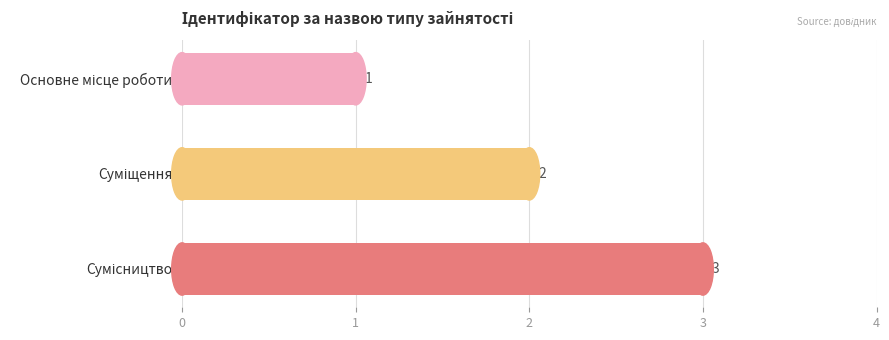

What is the sum of all values?

6